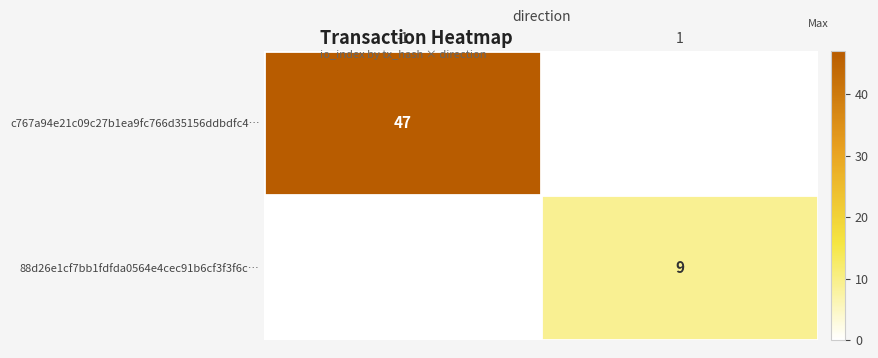

Is it true that c767a94e21c09c27b1ea9fc766d35156ddbdfc4… equals 24 at -1?

False